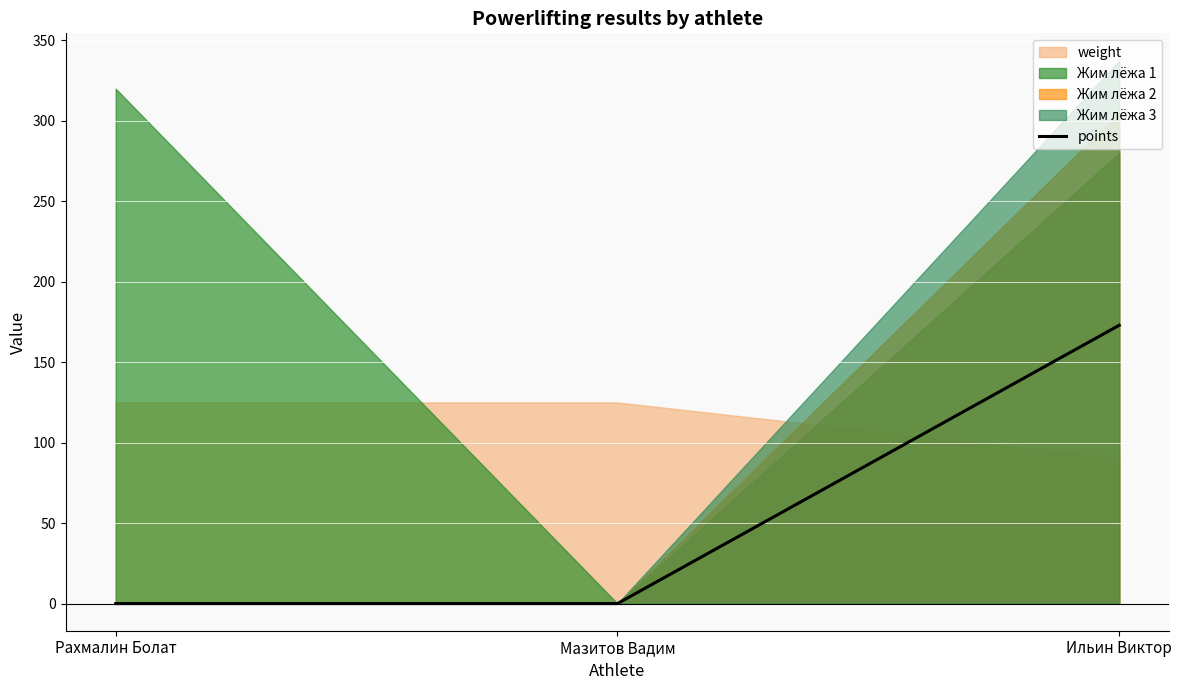

What is the average value?

57.7